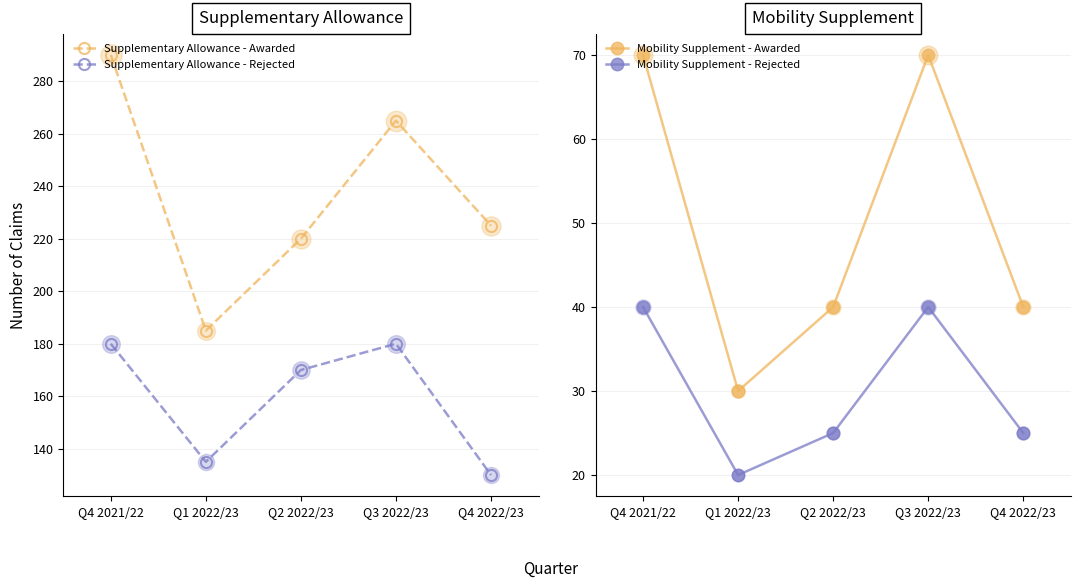

What are all the series names shown in the legend?

Supplementary Allowance - Awarded, Supplementary Allowance - Rejected, Mobility Supplement - Awarded, Mobility Supplement - Rejected